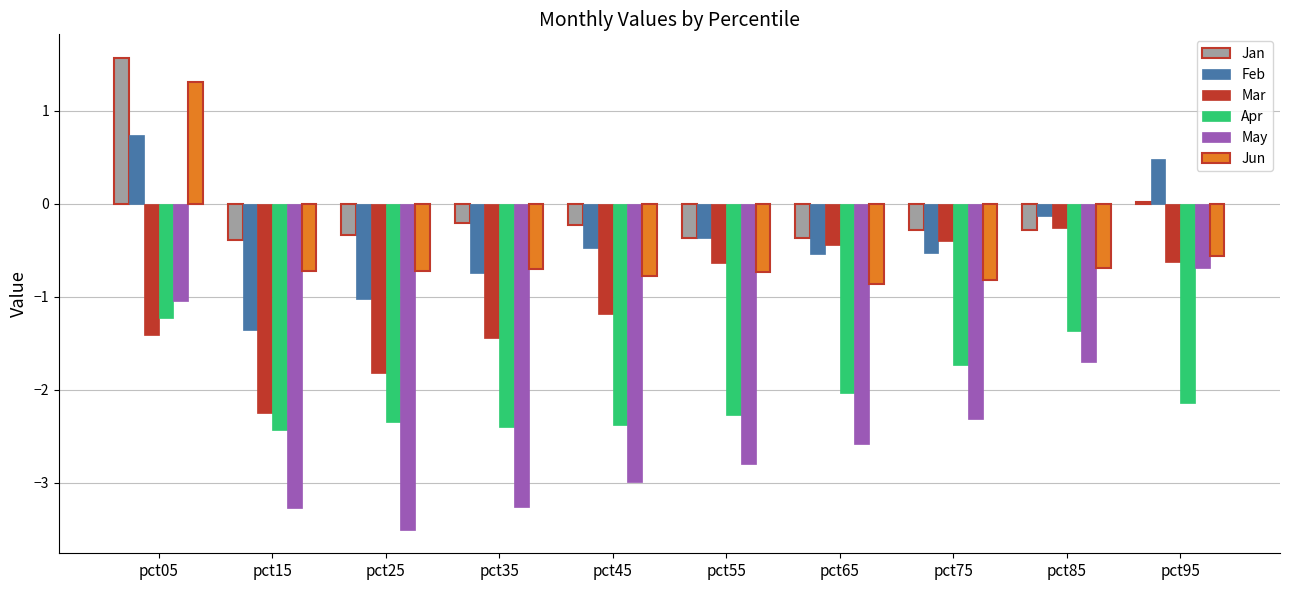

How many values in the Feb series exceed 0?

2